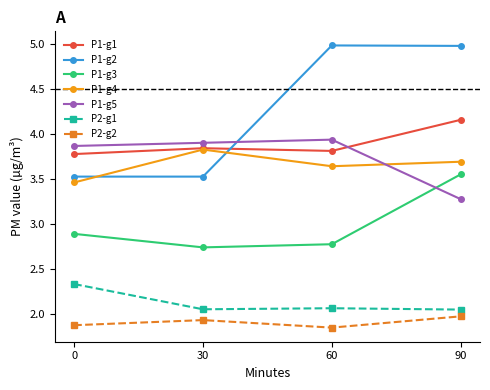

True or false: P1-g4 and P1-g3 intersect in this chart.

False